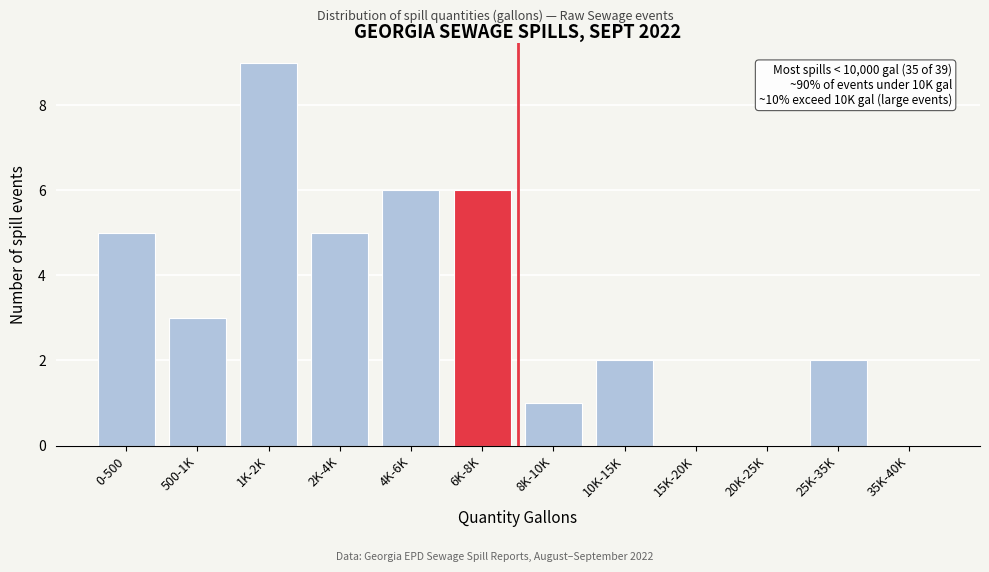

Reading right to left, list all the values displayed in this chart.

35K-40K=0	25K-35K=2	20K-25K=0	15K-20K=0	10K-15K=2	8K-10K=1	6K-8K=6	4K-6K=6	2K-4K=5	1K-2K=9	500-1K=3	0-500=5